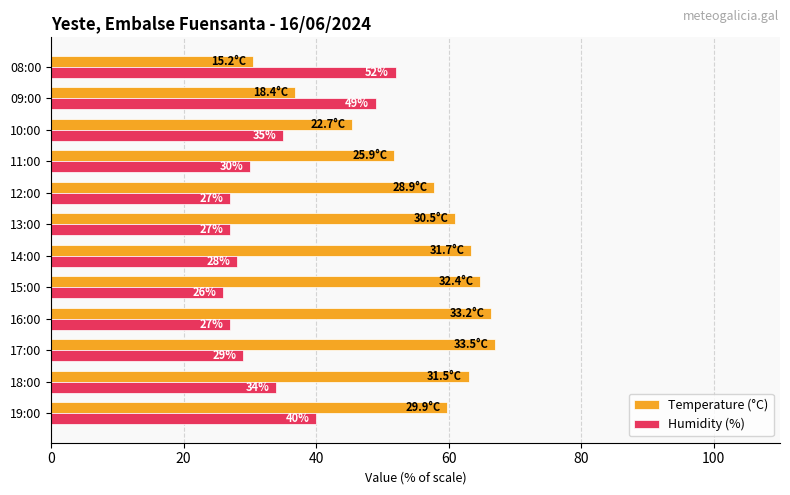

At 18:00, list the series in order from largest to smallest.

Temperature (°C), Humidity (%)